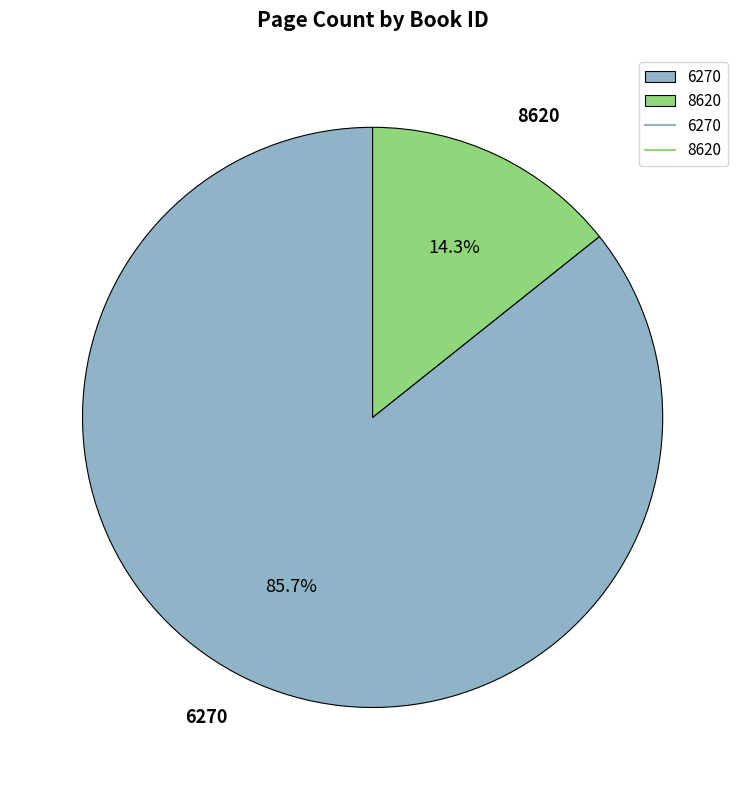

Do 6270 and 8620 together represent more than half of the pie?

Yes